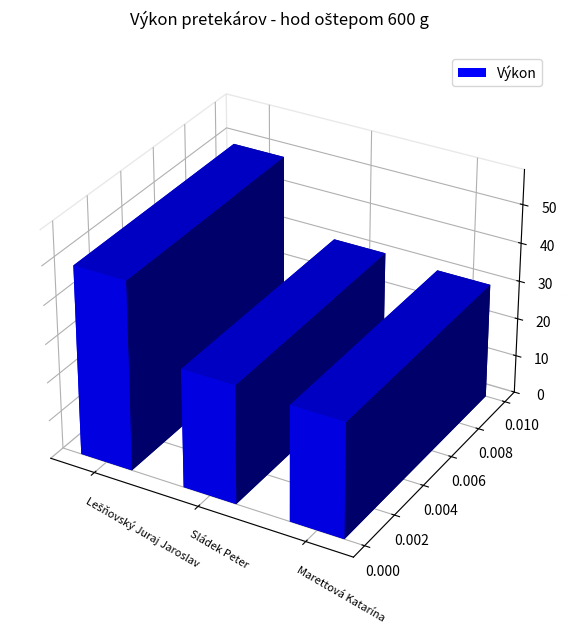

What position from the left is Lešňovský Juraj Jaroslav?

1